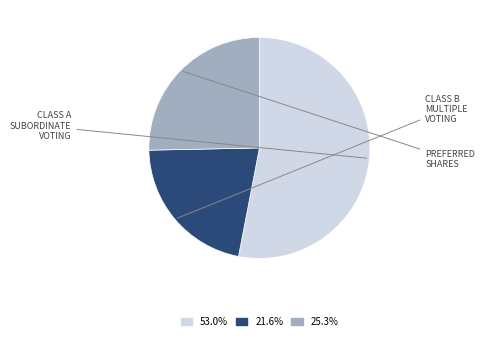

What is the ratio of the value at 21.6% to the value at 25.3%?

0.9